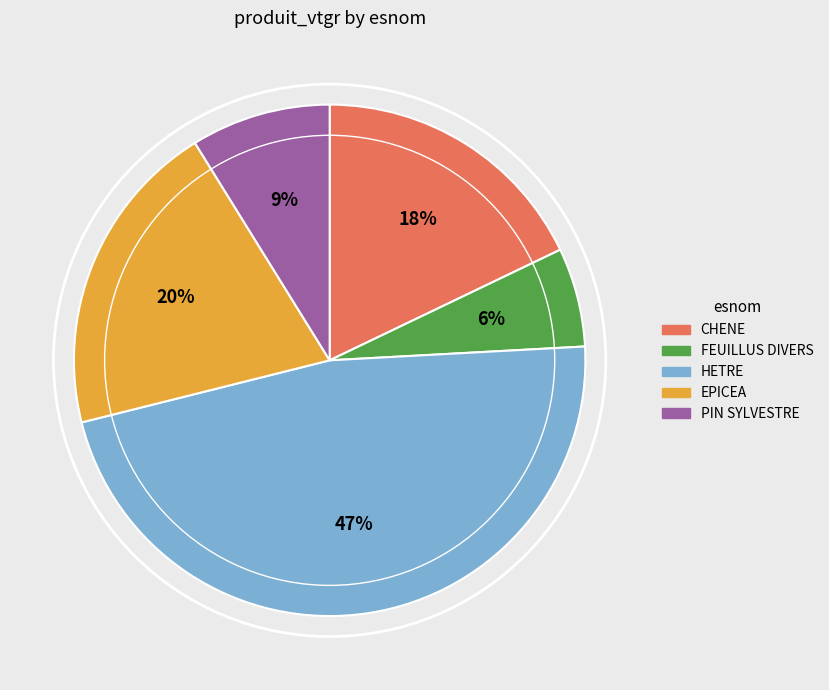

Is the sum of FEUILLUS DIVERS and CHENE greater than half?

No